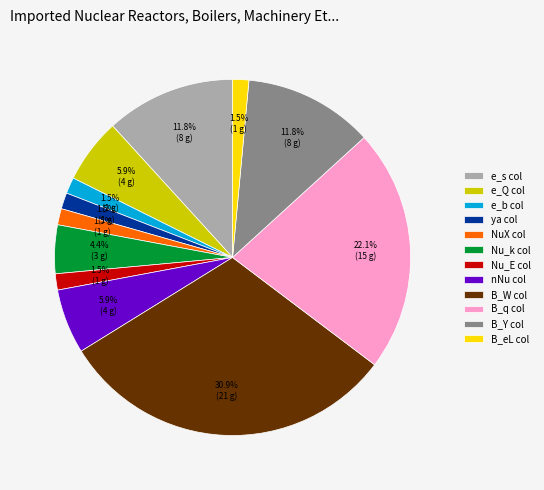

What is the largest slice in the pie chart?

B_W col